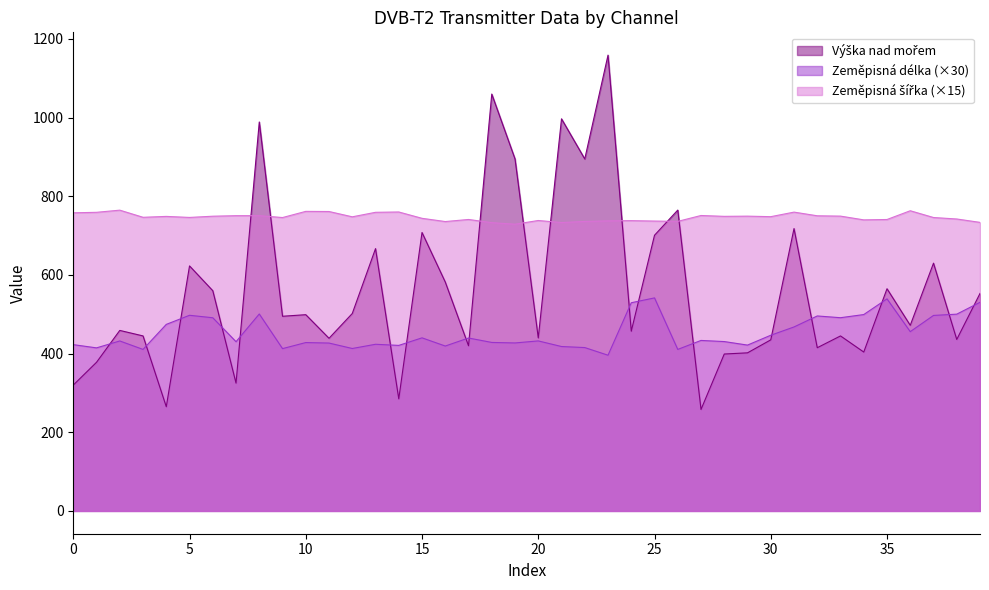

How many data points in Zeměpisná délka are above 432?

21